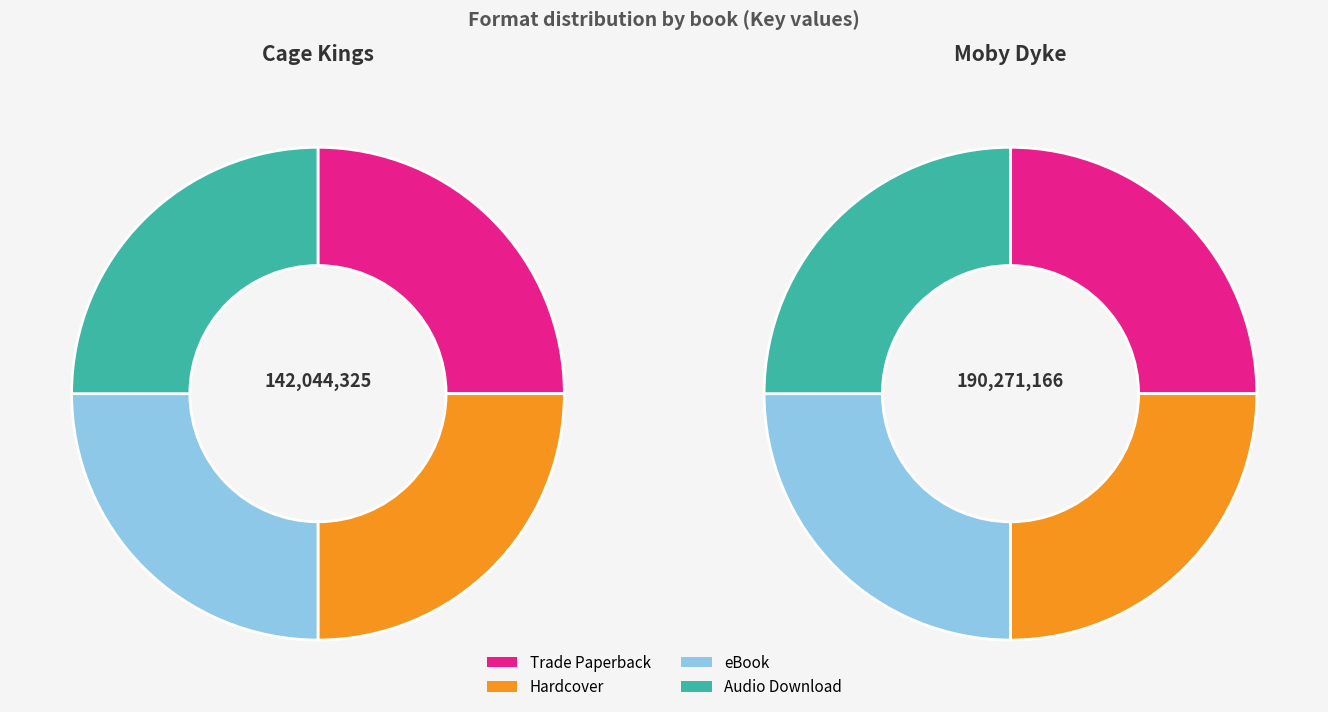

Is Cage Kings the majority of the pie?

No